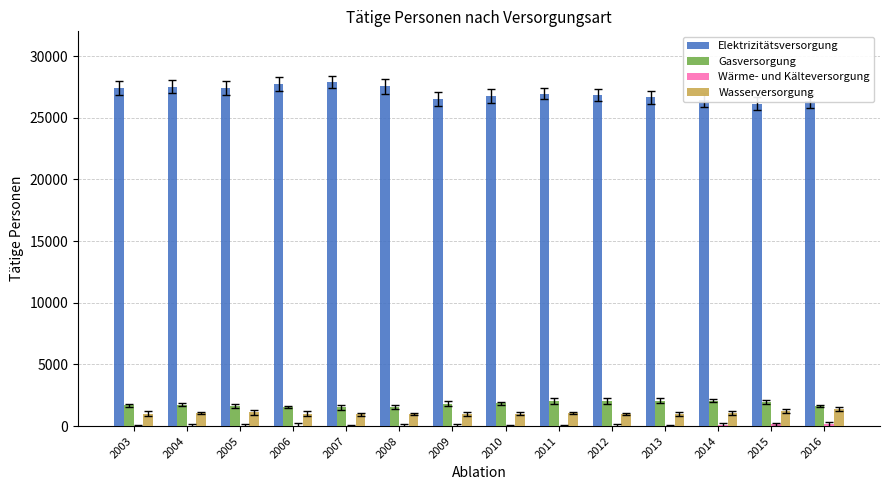

Count the number of categories in the chart.

14